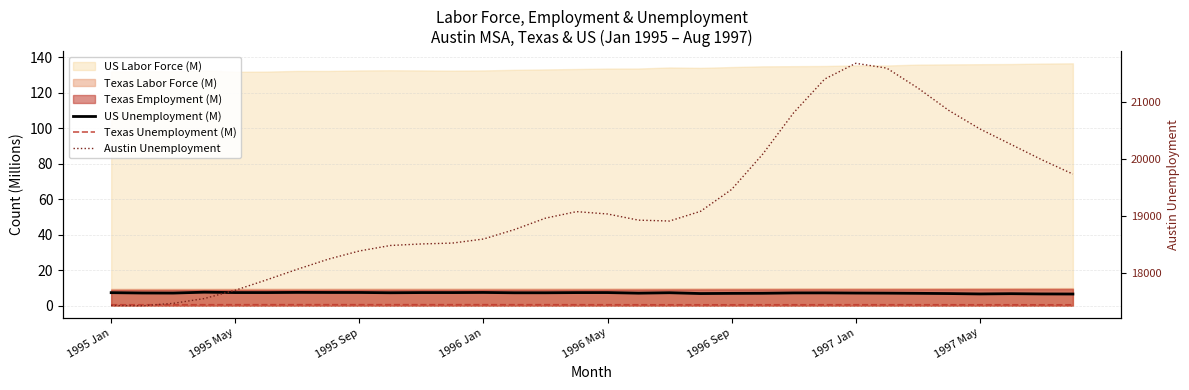

Which series changed the most between 24 and 26?

Austin Unemployment